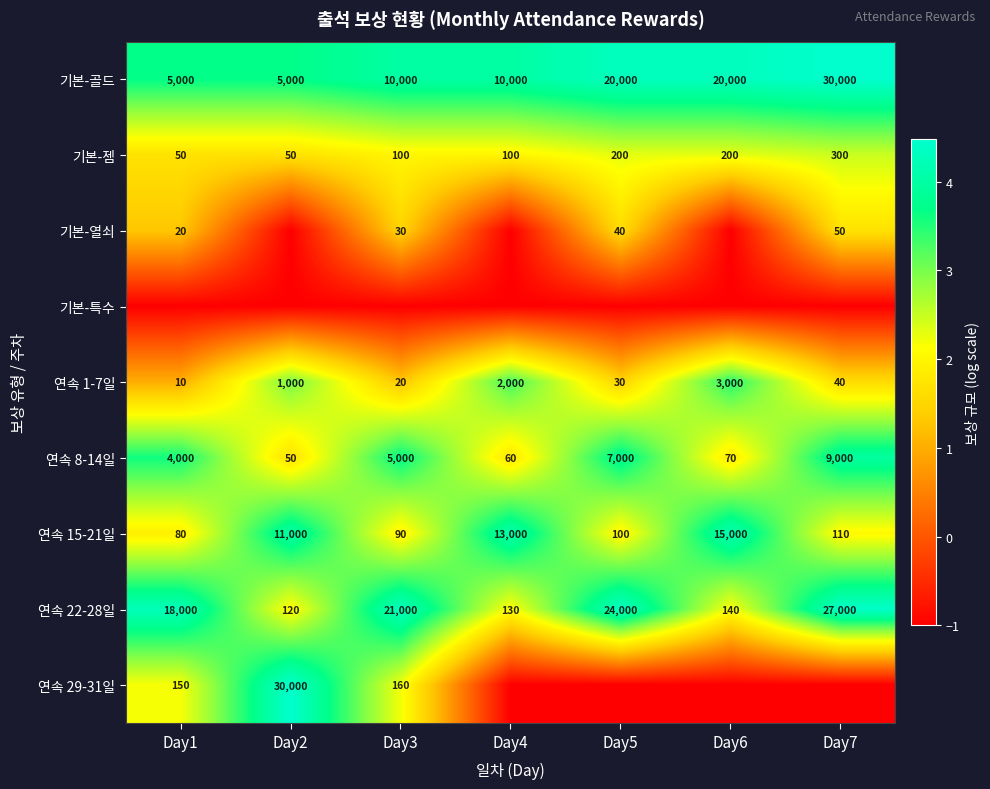

Rank the categories by 연속 22-28일 value from highest to lowest.

Day7, Day5, Day3, Day1, Day6, Day4, Day2